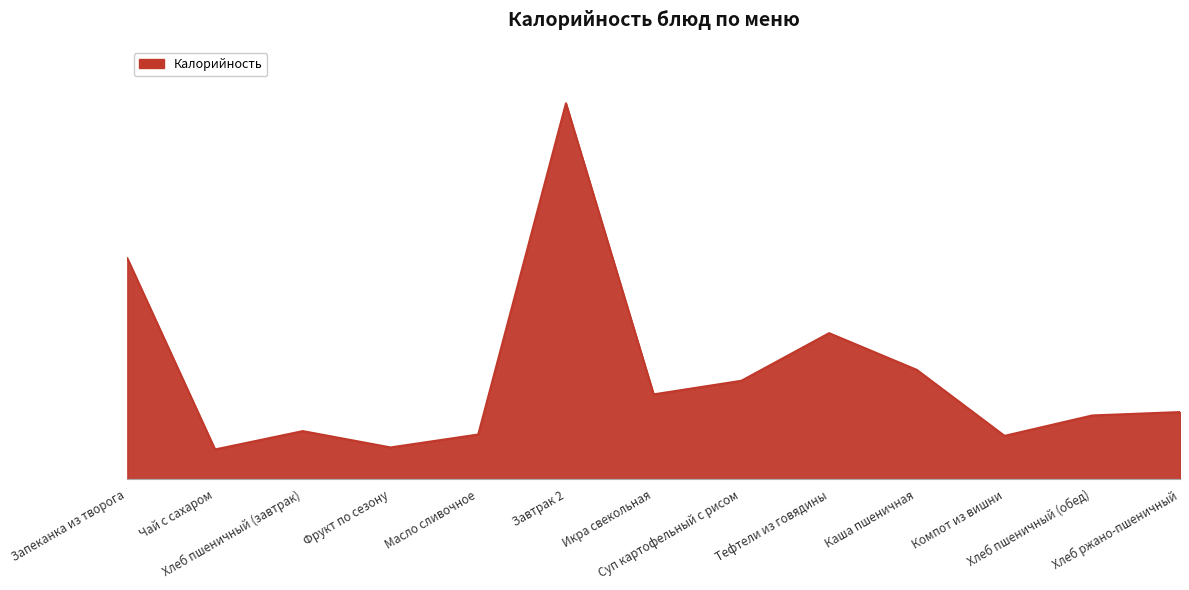

Does the chart have visible grid lines?

No